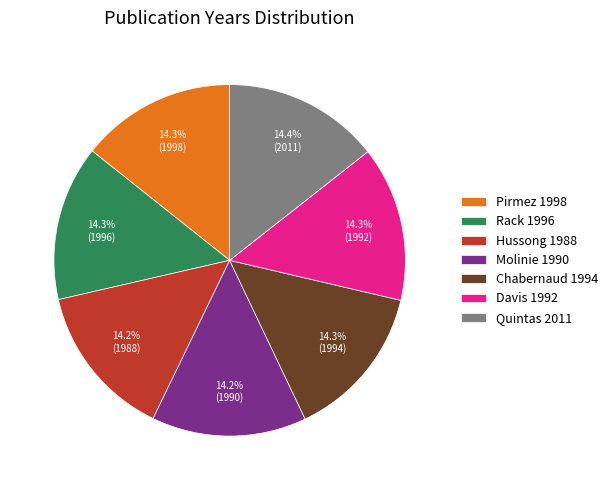

The Davis 1992 slice represents 14% of the pie. True or false?

True